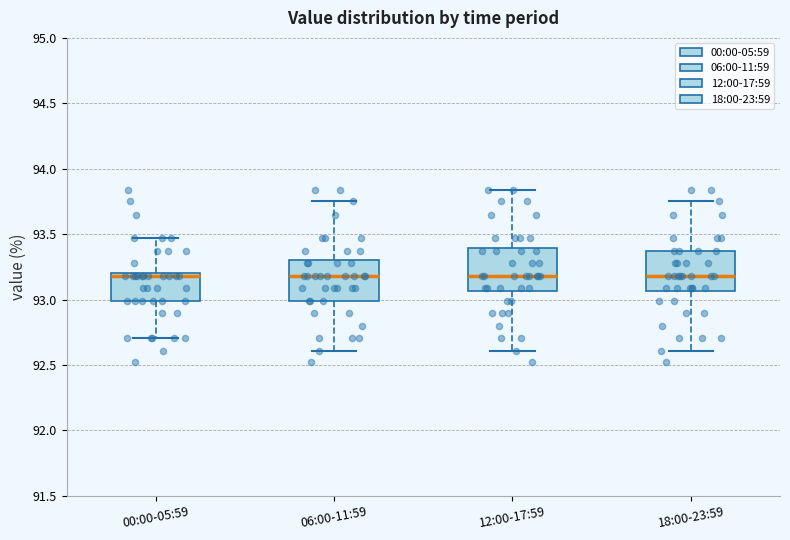

Where does the upper whisker of the box for 12:00-17:59 end on the y-axis? The values are not printed on the chart, so give them approximately, as read against the axis.

93.85